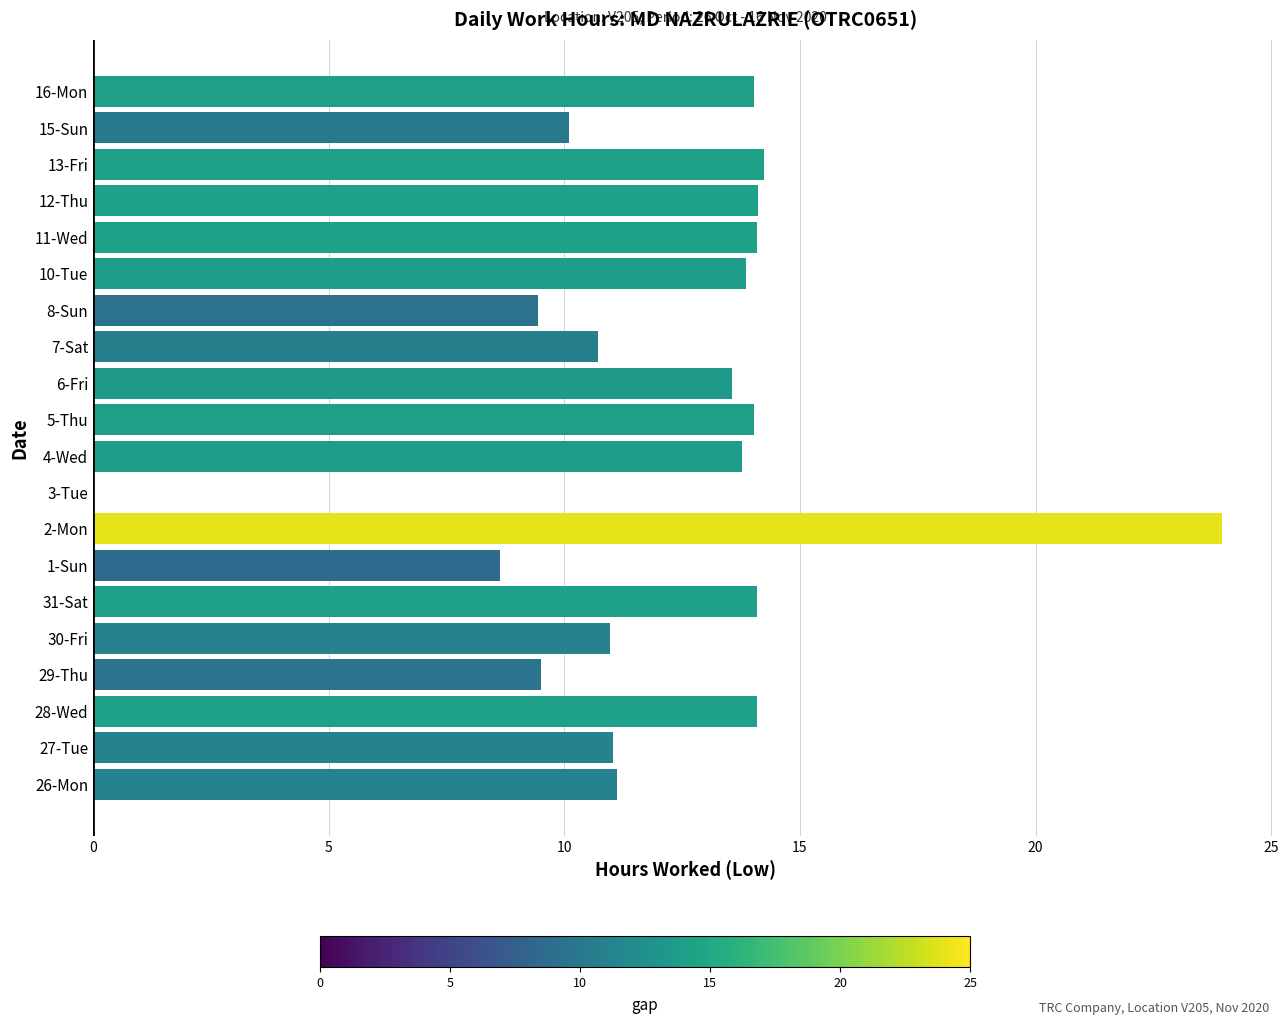

The chart shows a value of 4.7 at 28-Wed. True or false?

False